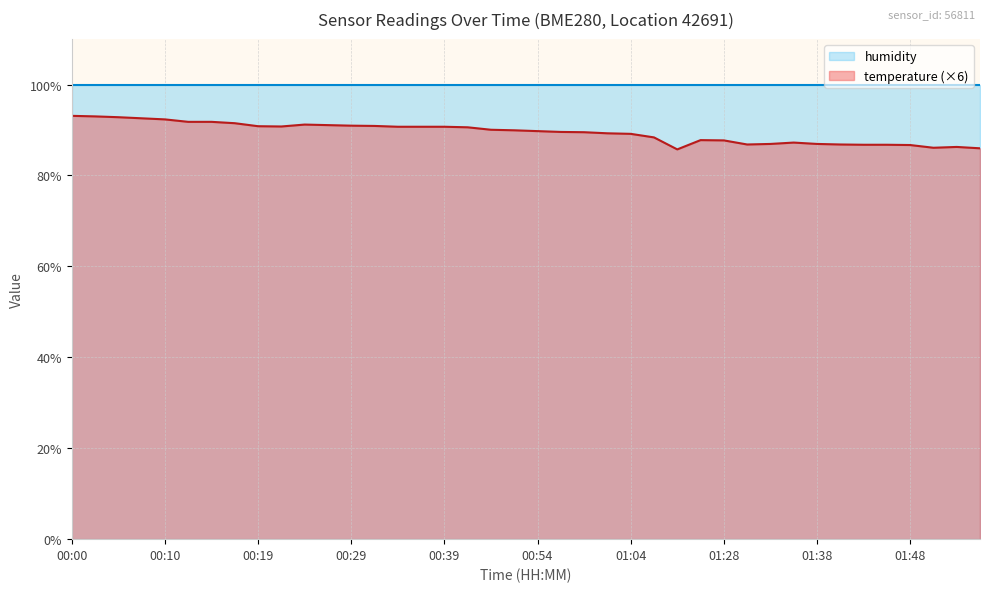

At which category does the data reach its first local peak?

00:24